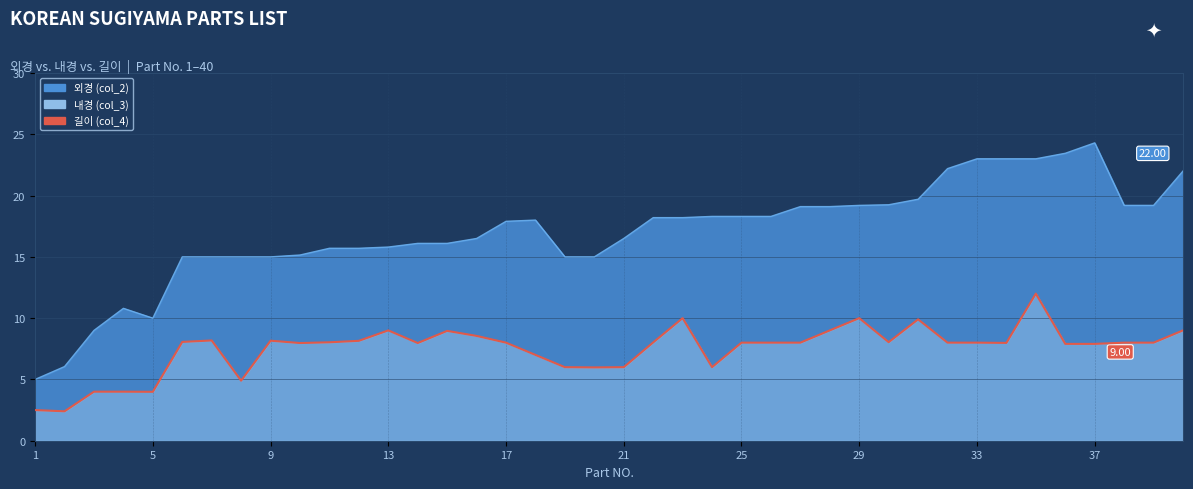

Does the chart have visible grid lines?

Yes